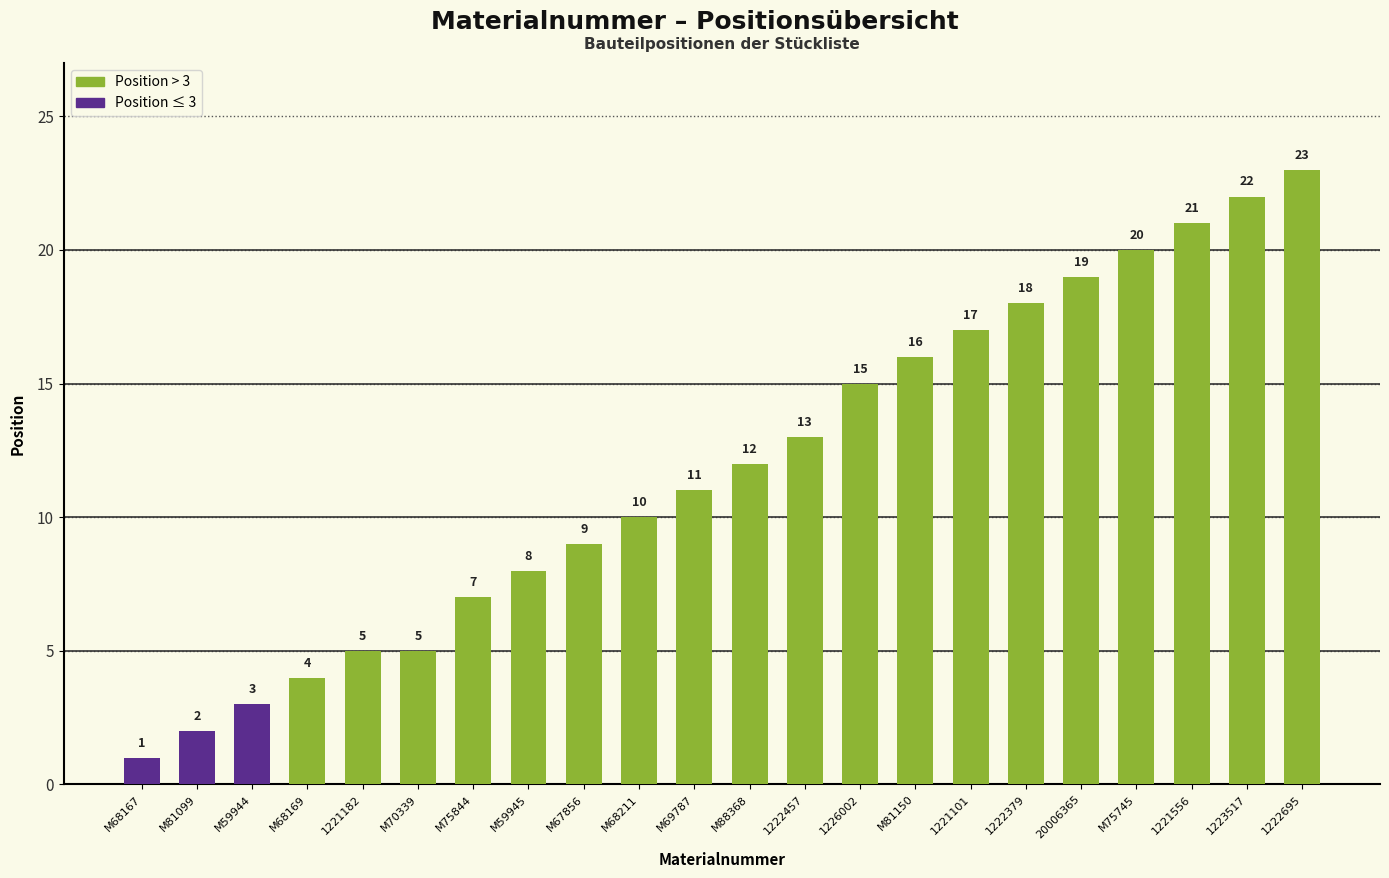

Reading left to right, extract all data points from this chart.

1	2	3	4	5	5	7	8	9	10	11	12	13	15	16	17	18	19	20	21	22	23